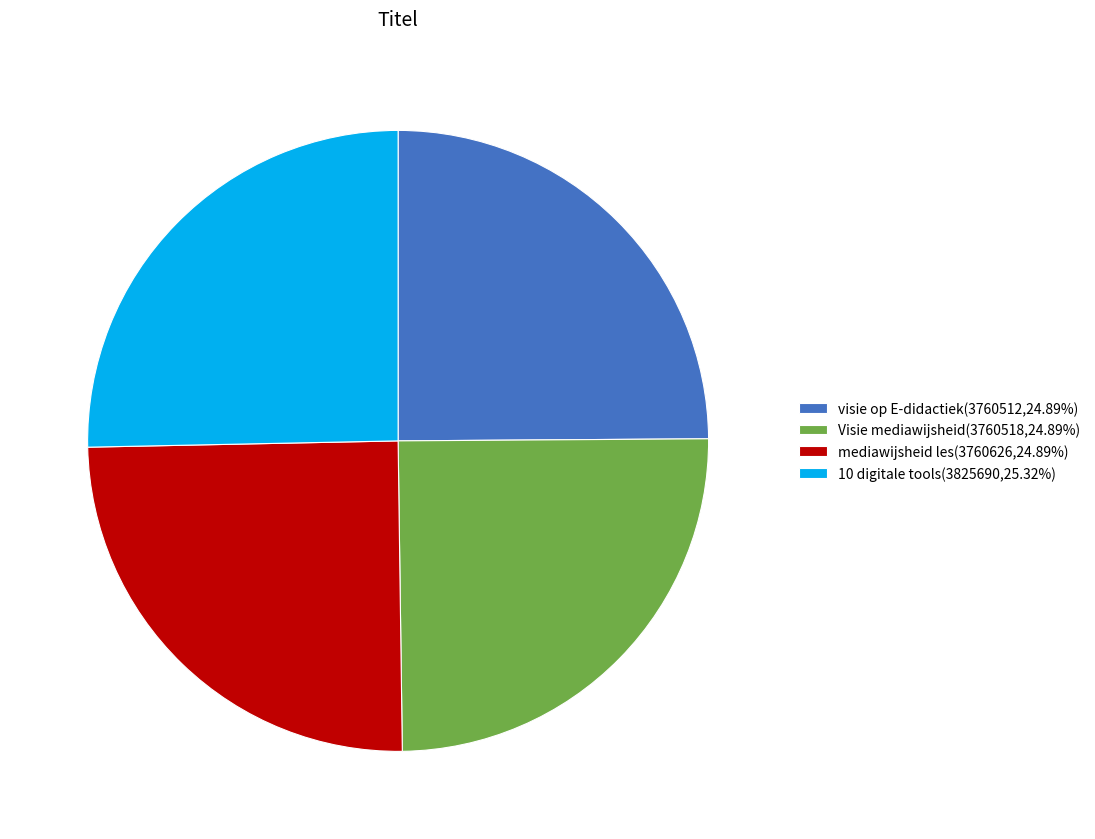

Approximately how many times larger is the value at 10 digitale tools(3825690,25.32%) compared to Visie mediawijsheid(3760518,24.89%)?

1.0